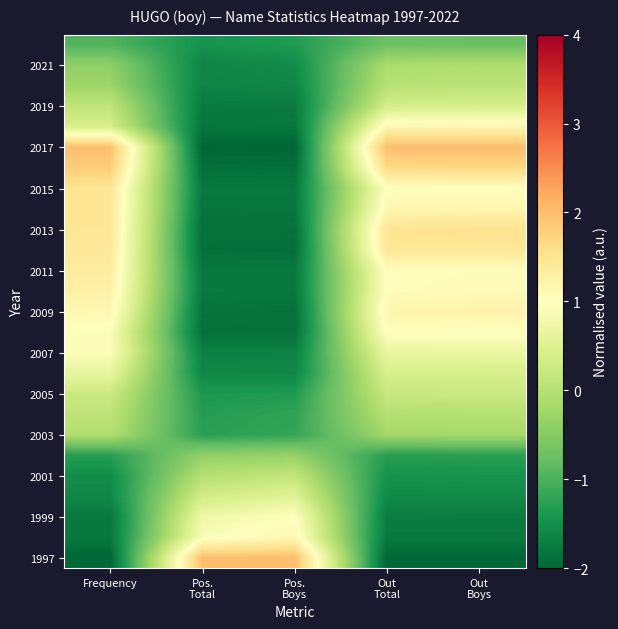

What is the total value across all series at Out
Total?

4.9